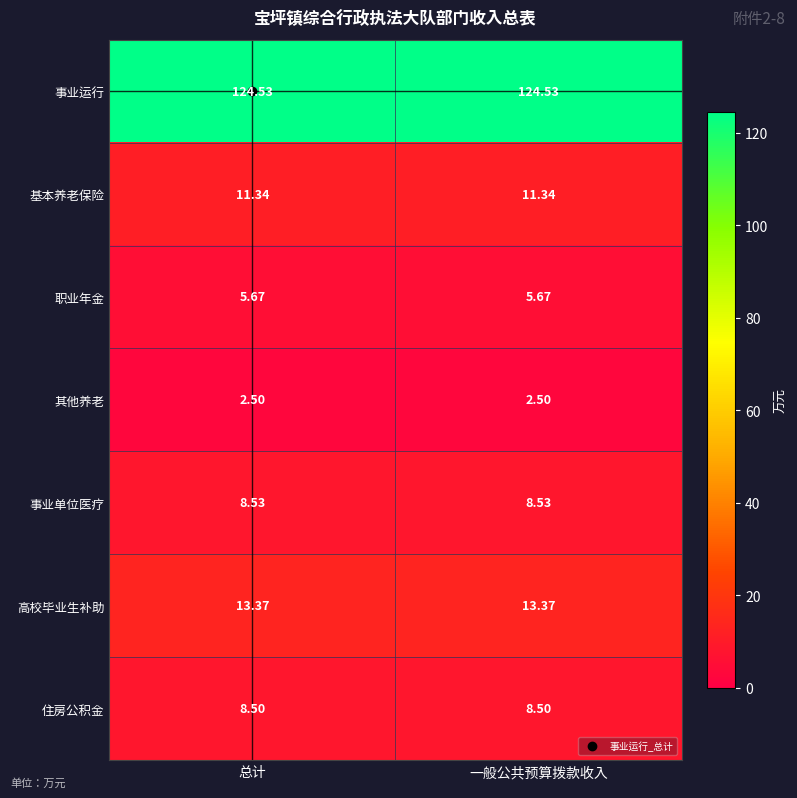

Rank the series by their maximum value, from highest to lowest.

事业运行, 高校毕业生补助, 基本养老保险, 事业单位医疗, 住房公积金, 职业年金, 其他养老